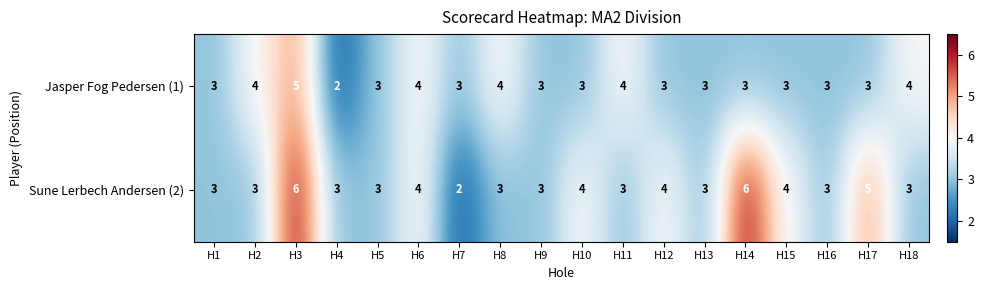

What value does the Sune Lerbech Andersen (2) series have at H15?

4